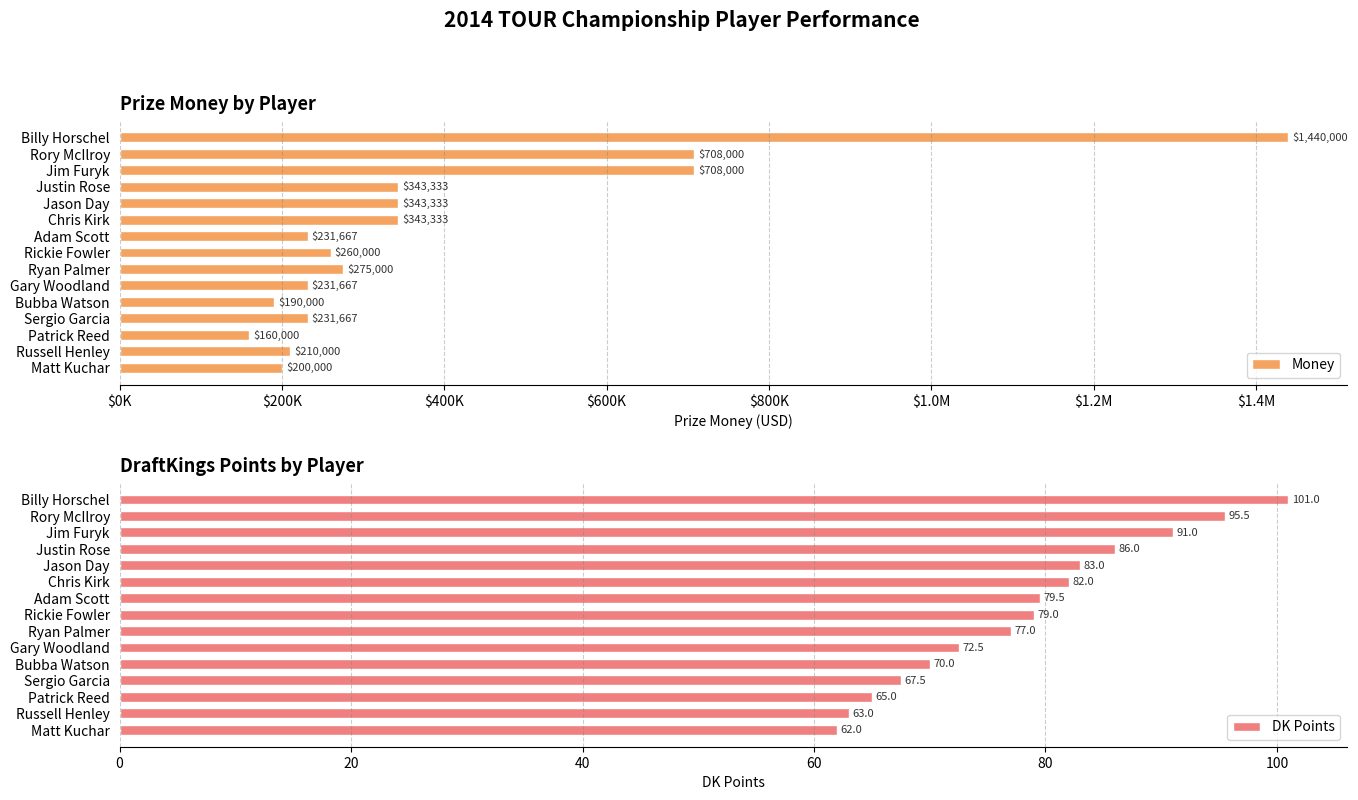

The value of DK Points at Adam Scott is 117.8. True or false?

False